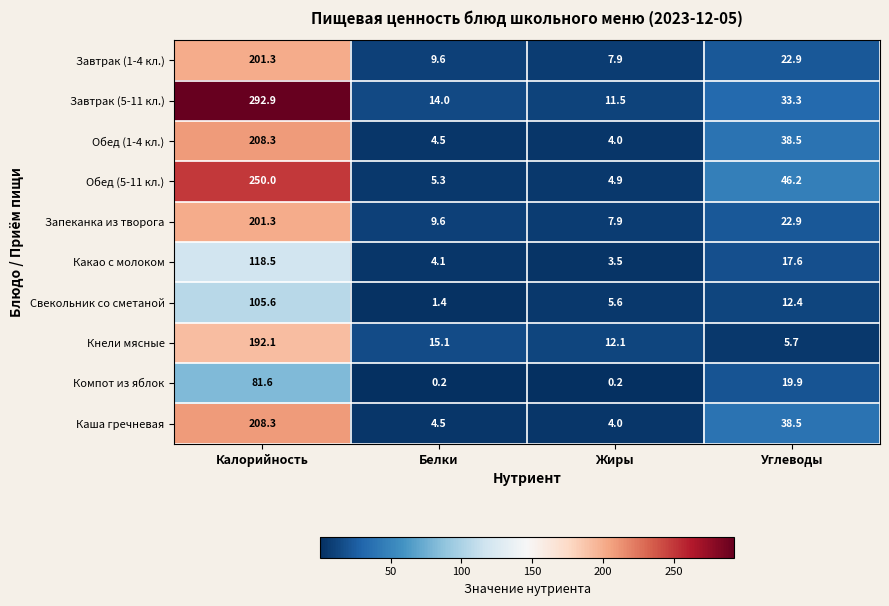

How many data points in Обед (1-4 кл.) are less than 38?

2